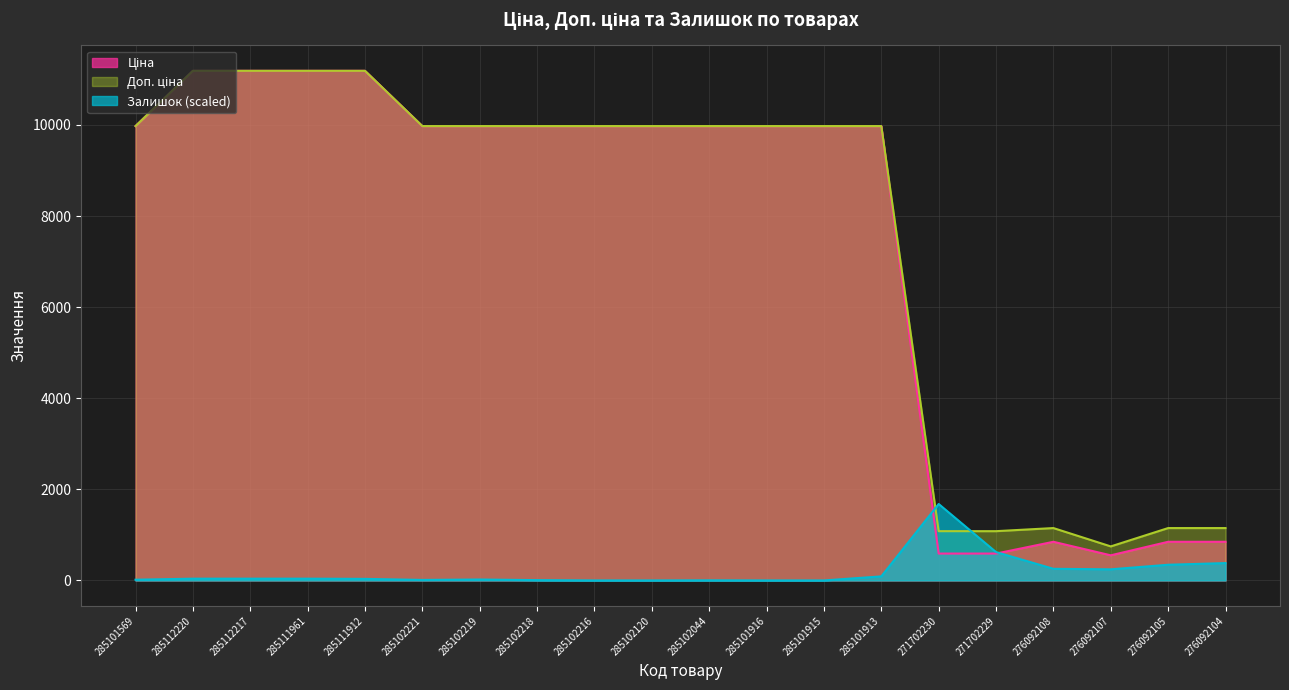

What is the label of the 1st point from the right?

276092104